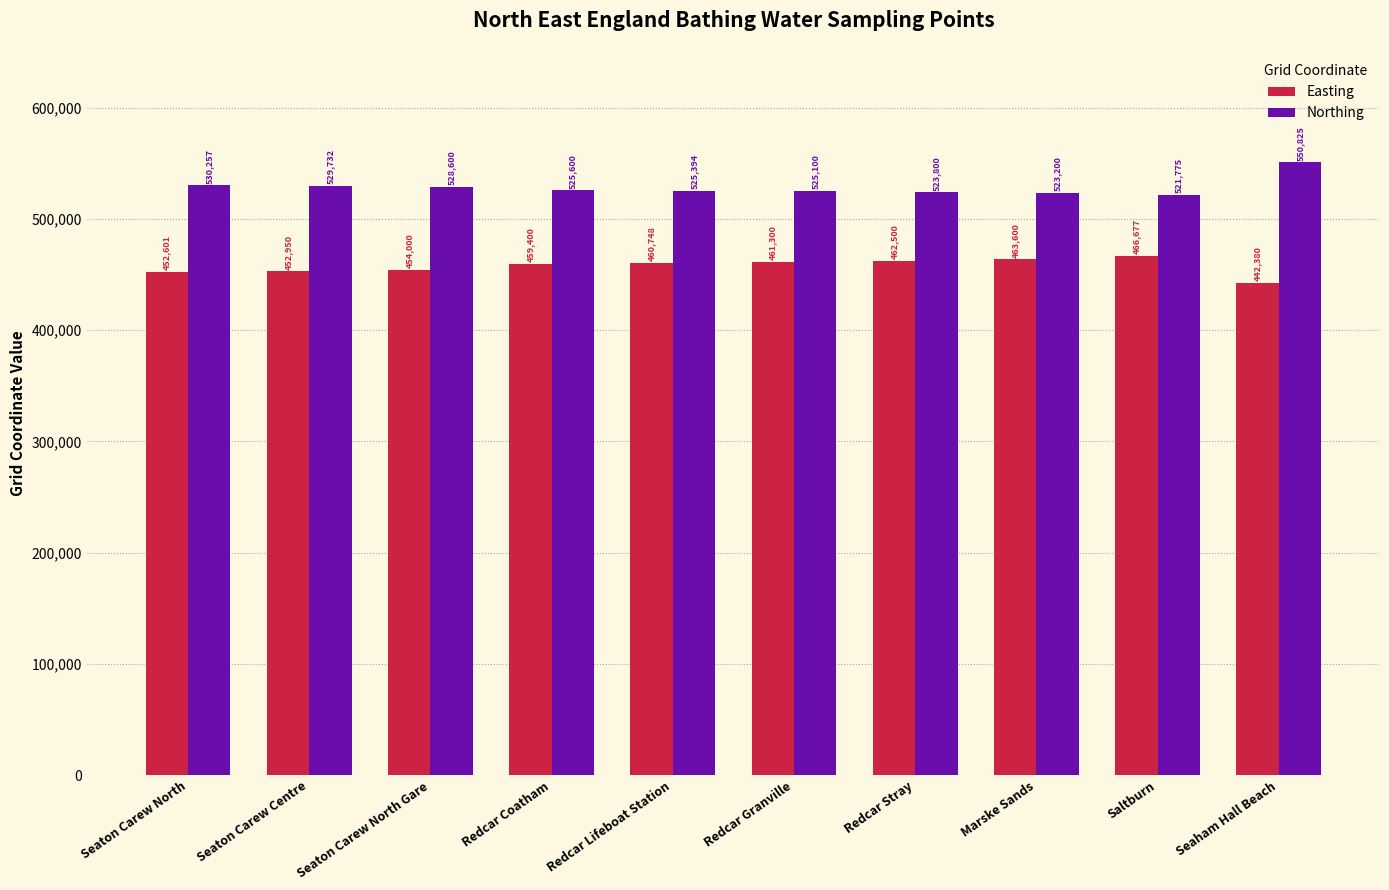

At Seaton Carew North Gare, list the series in order from largest to smallest.

Northing, Easting